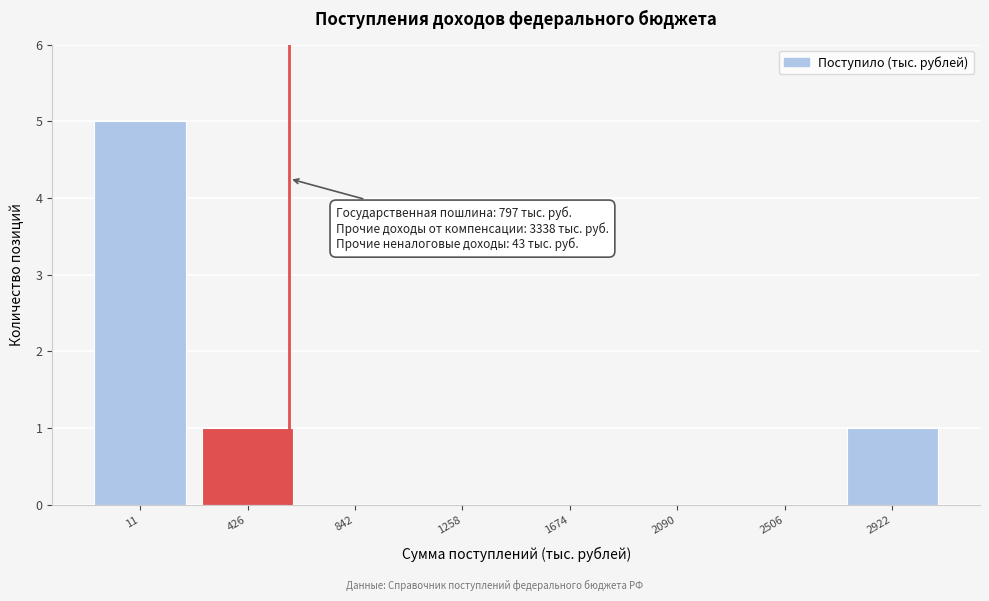

Reading left to right, what are all the values shown in this chart?

11=5	426=1	842=0	1258=0	1674=0	2090=0	2506=0	2922=1